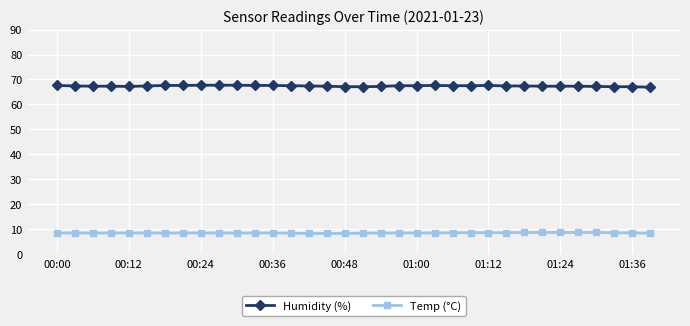

What is the value of the Humidity (%) point at the 32nd from the left?

67.1